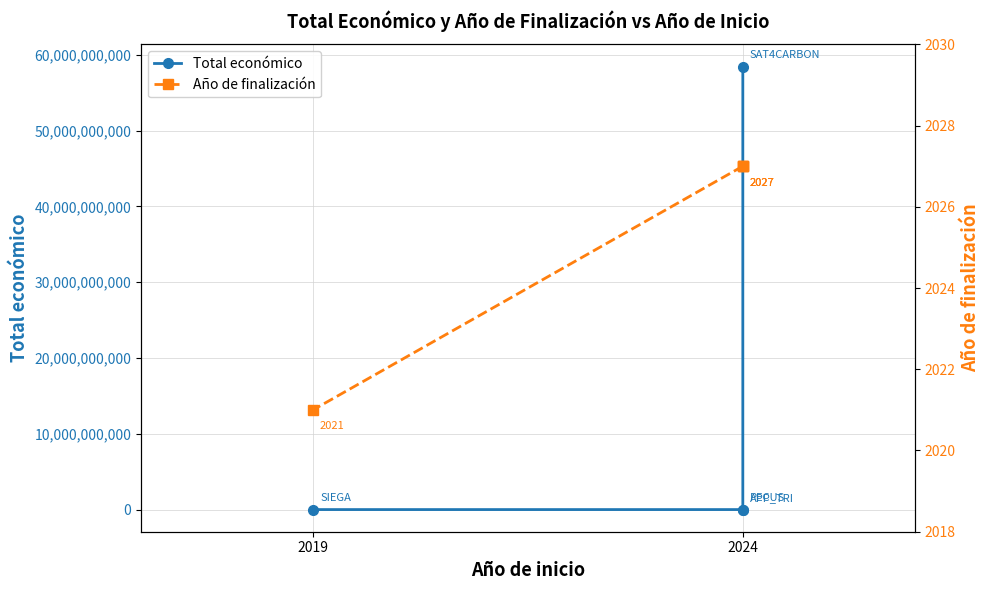

Which series has the widest spread of values?

Total económico